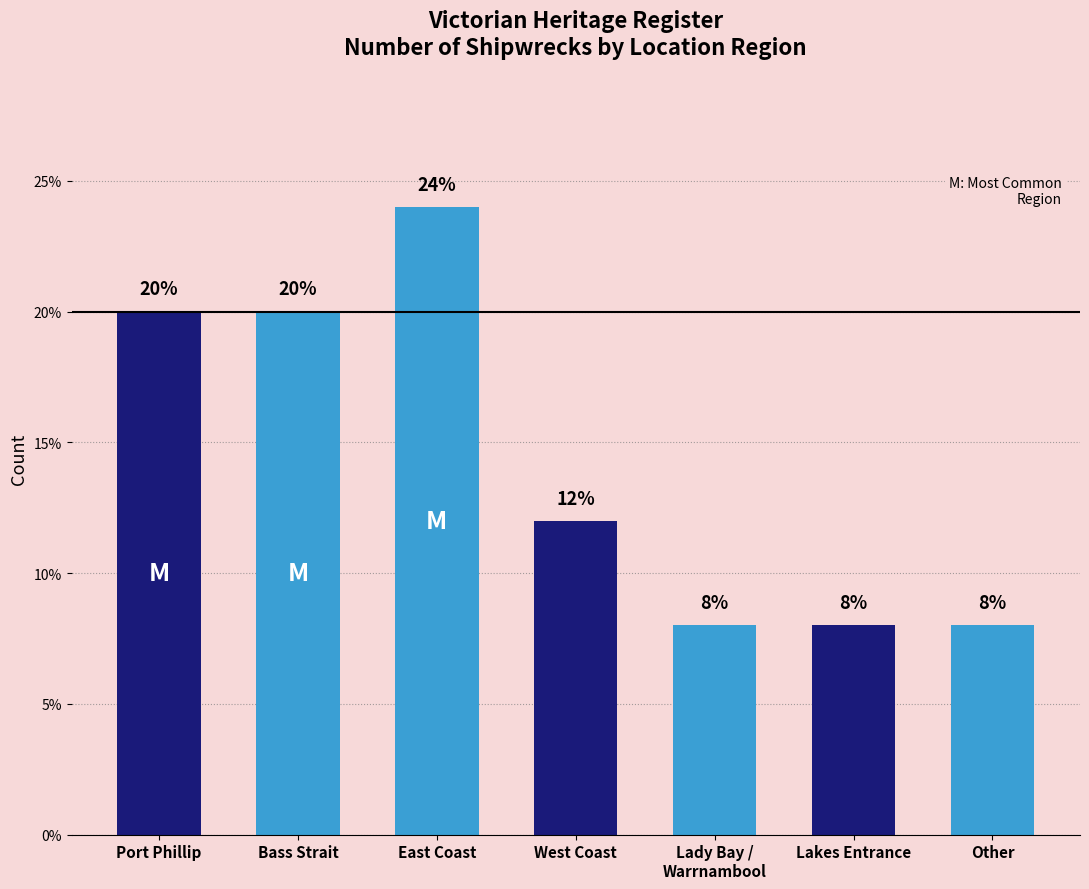

What value does the data have at Lakes Entrance, to the nearest 5?

10